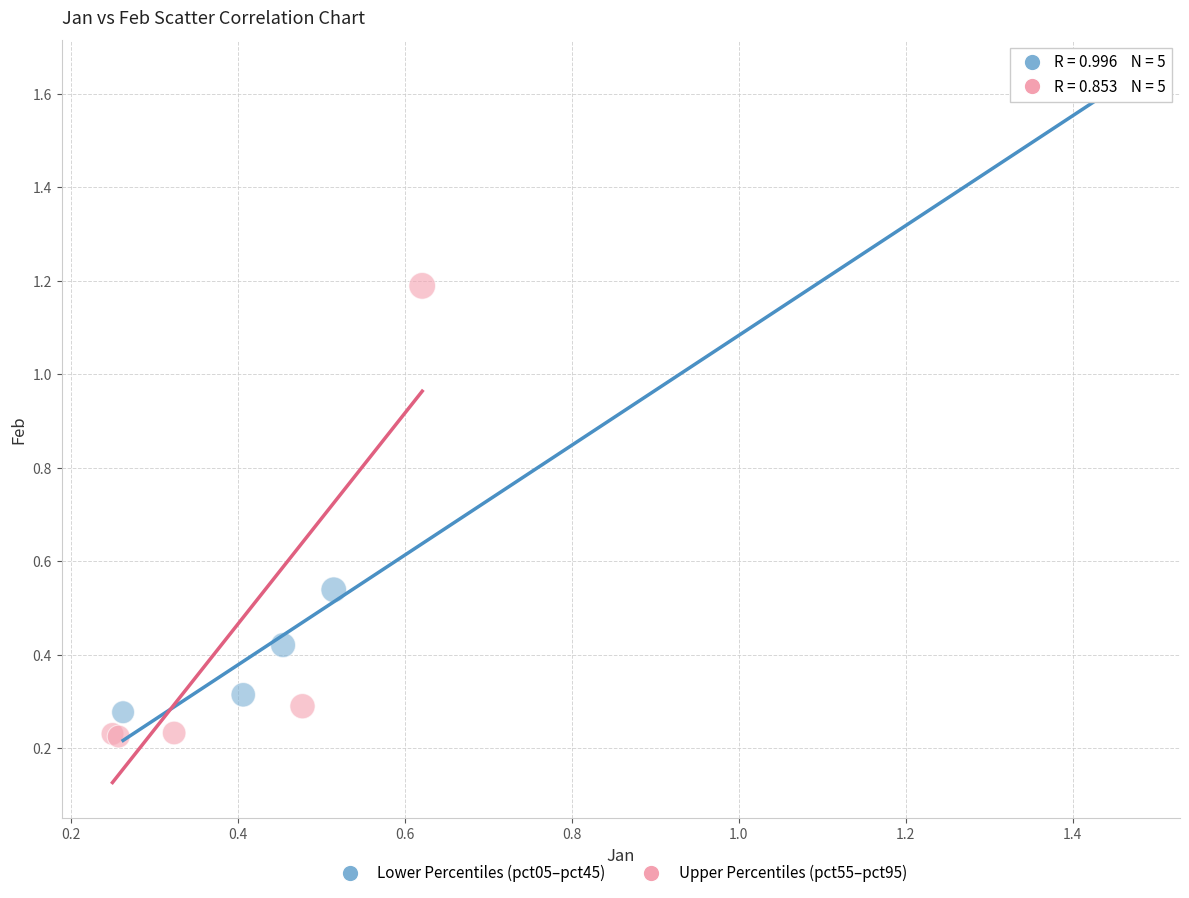

Which series contains the lowest Y value?

Upper Percentiles (pct55–pct95)